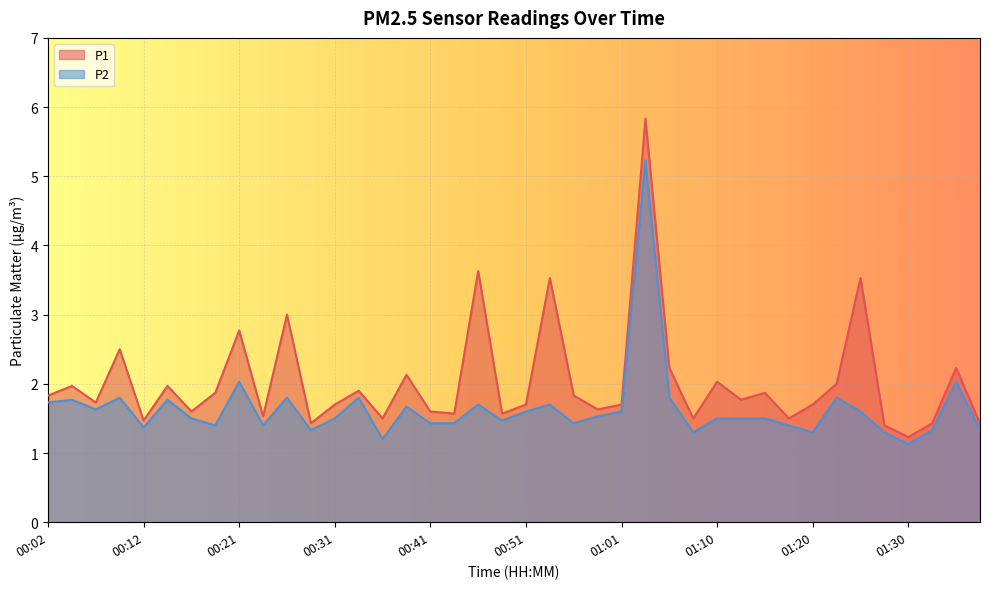

What is the minimum value for P1?

1.2